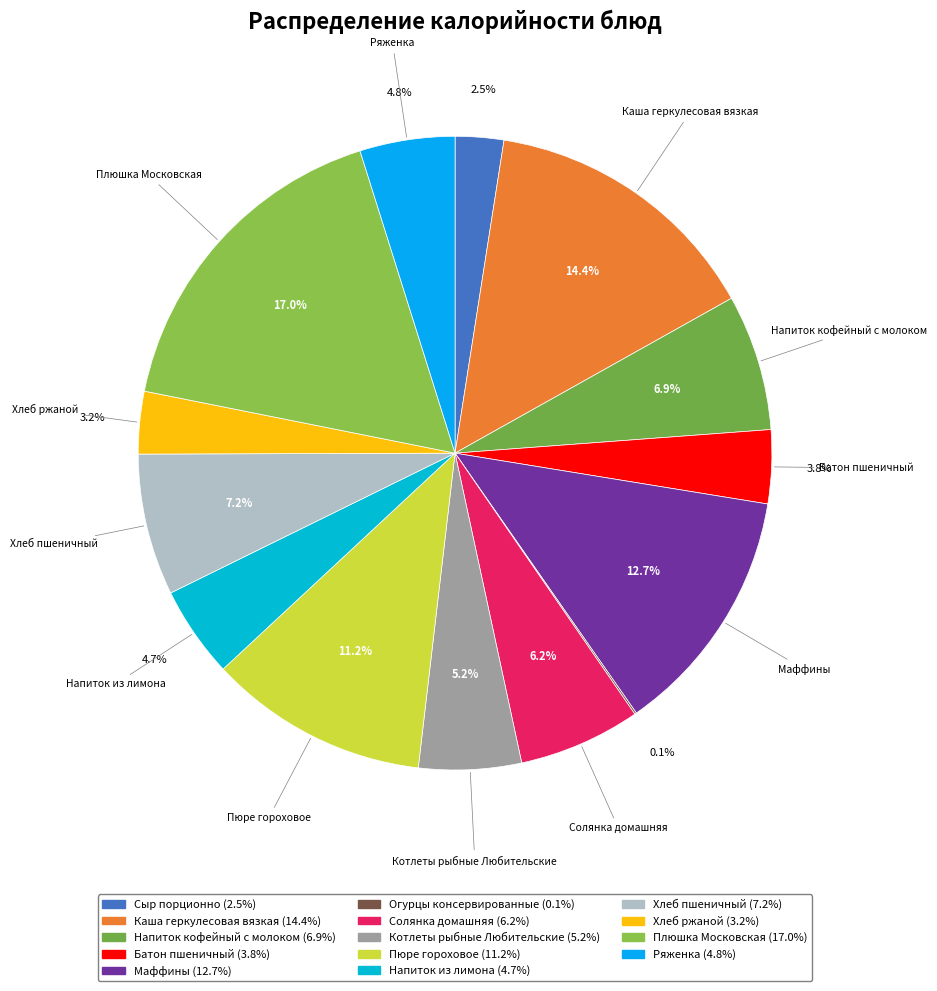

How much of the chart is everything except Ряженка?

95.2%